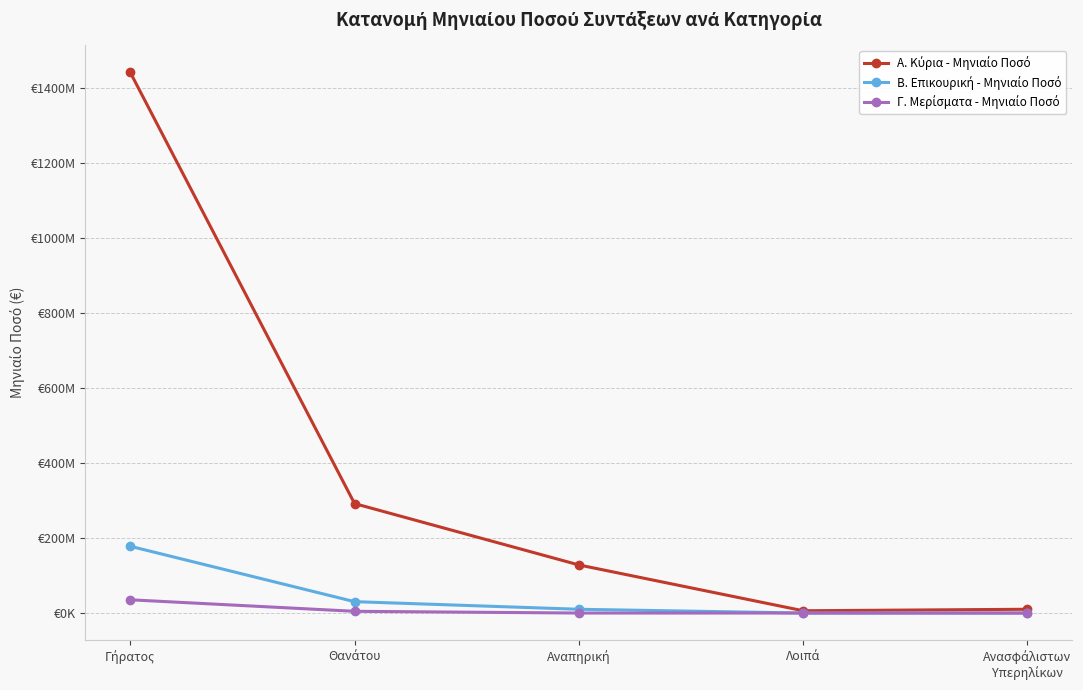

What is the spread (max minus min) of values at Θανάτου?

287286191.8